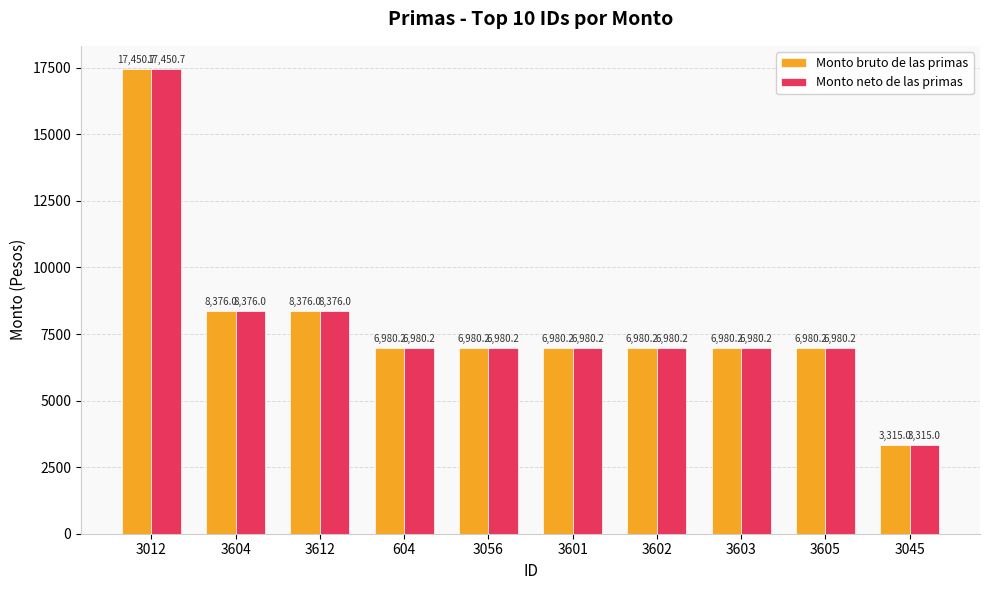

Which label corresponds to the smallest value in the chart?

3045